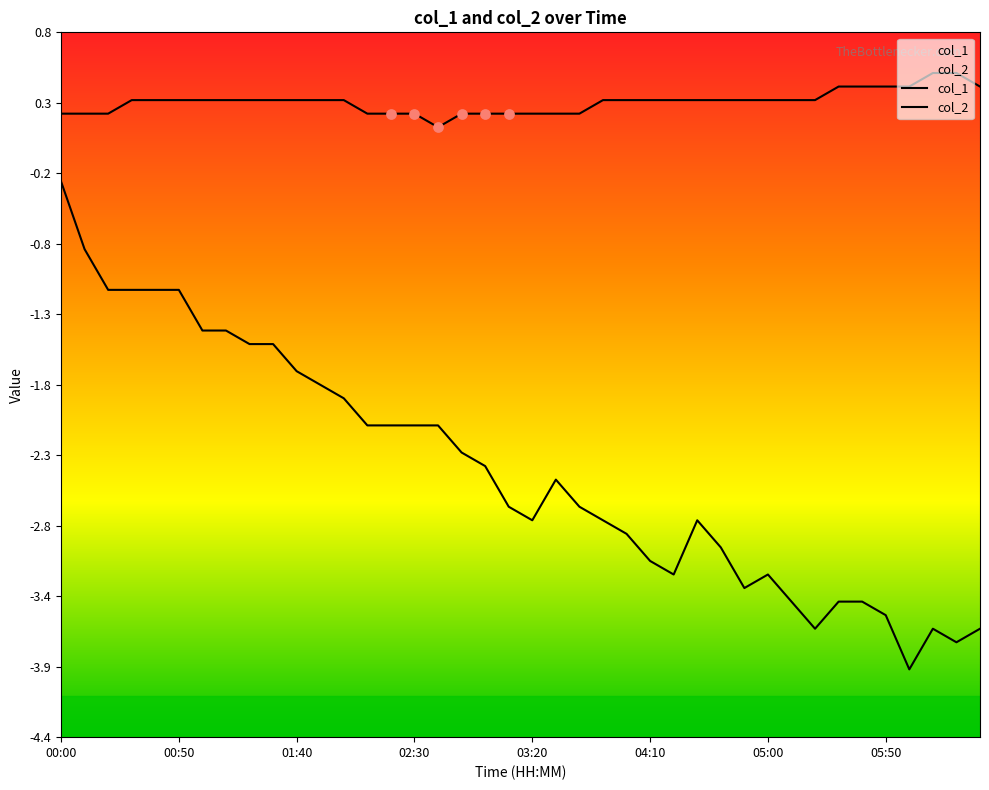

Which series has the largest Y range (max minus min)?

col_2